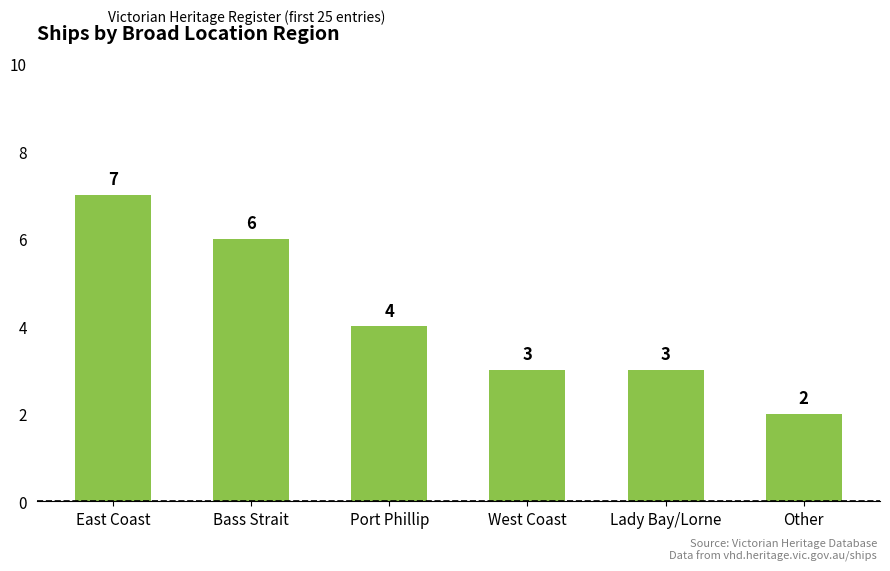

Reading left to right, what are all the values shown in this chart?

7	6	4	3	3	2